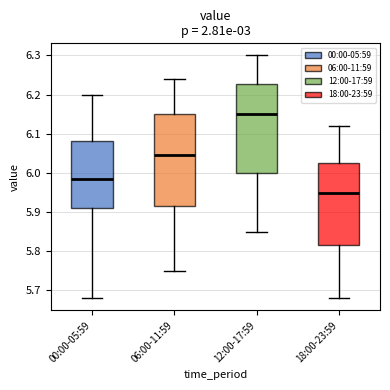

Reading left to right, read every box against the y-axis: the position of its median line, the range the box covers, and the ends of its whiskers. The values are not printed on the chart, so give them approximately, as read against the axis.

00:00-05:59: median 5.99, box 5.91 to 6.08, whiskers 5.68 to 6.20
06:00-11:59: median 6.05, box 5.92 to 6.15, whiskers 5.75 to 6.24
12:00-17:59: median 6.15, box 6.00 to 6.23, whiskers 5.85 to 6.30
18:00-23:59: median 5.95, box 5.82 to 6.03, whiskers 5.68 to 6.12